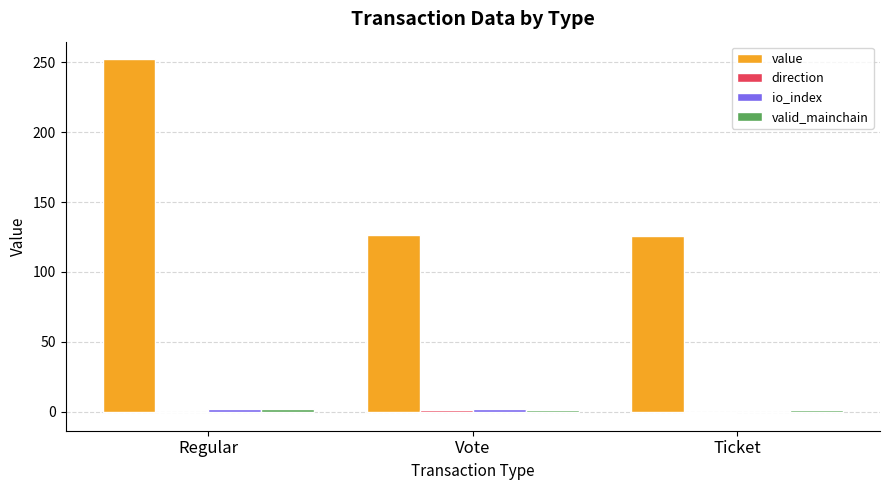

How many data points does each series have?

3